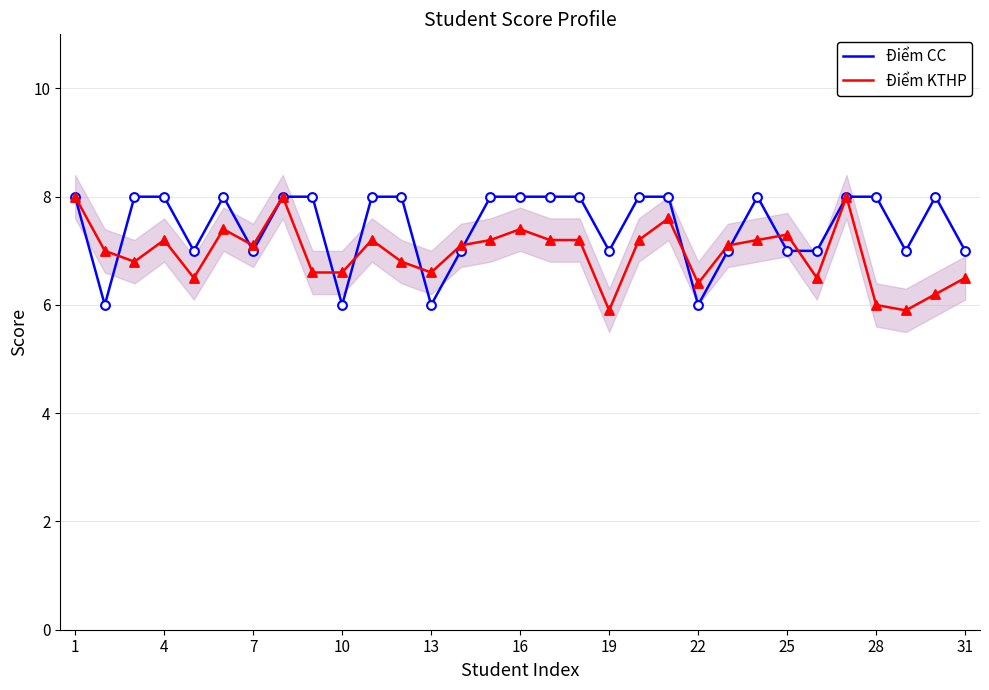

Which series has the largest Y range (max minus min)?

Điểm KTHP